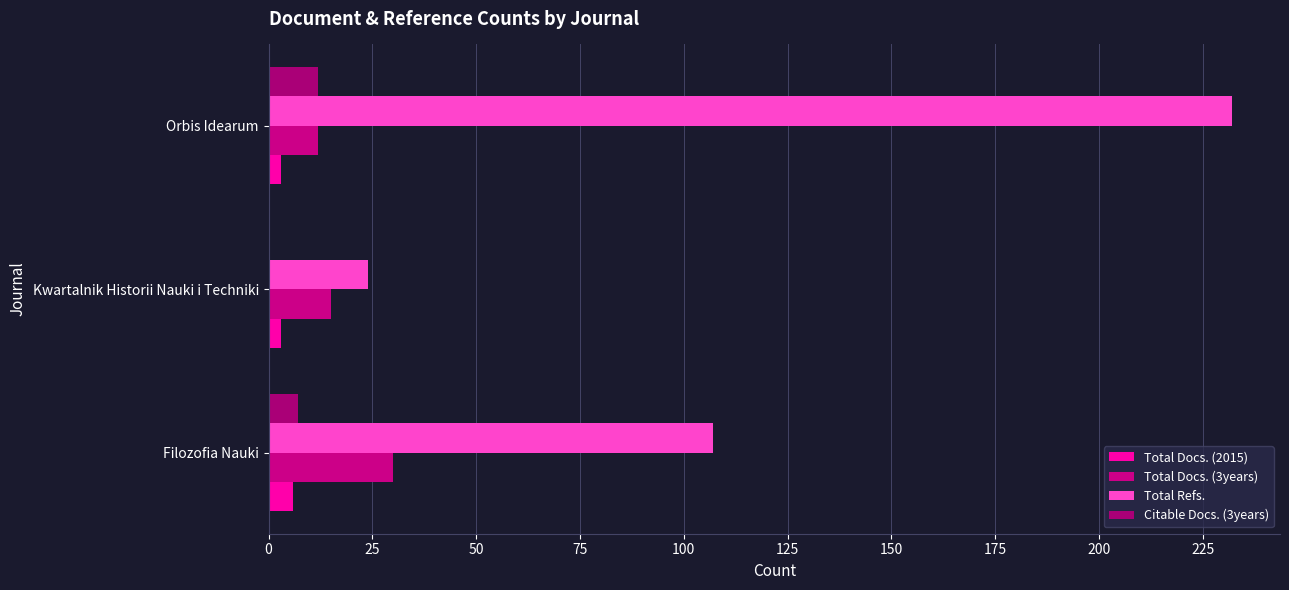

What is the value of the Total Docs. (2015) bar at the 1st from the left?

6